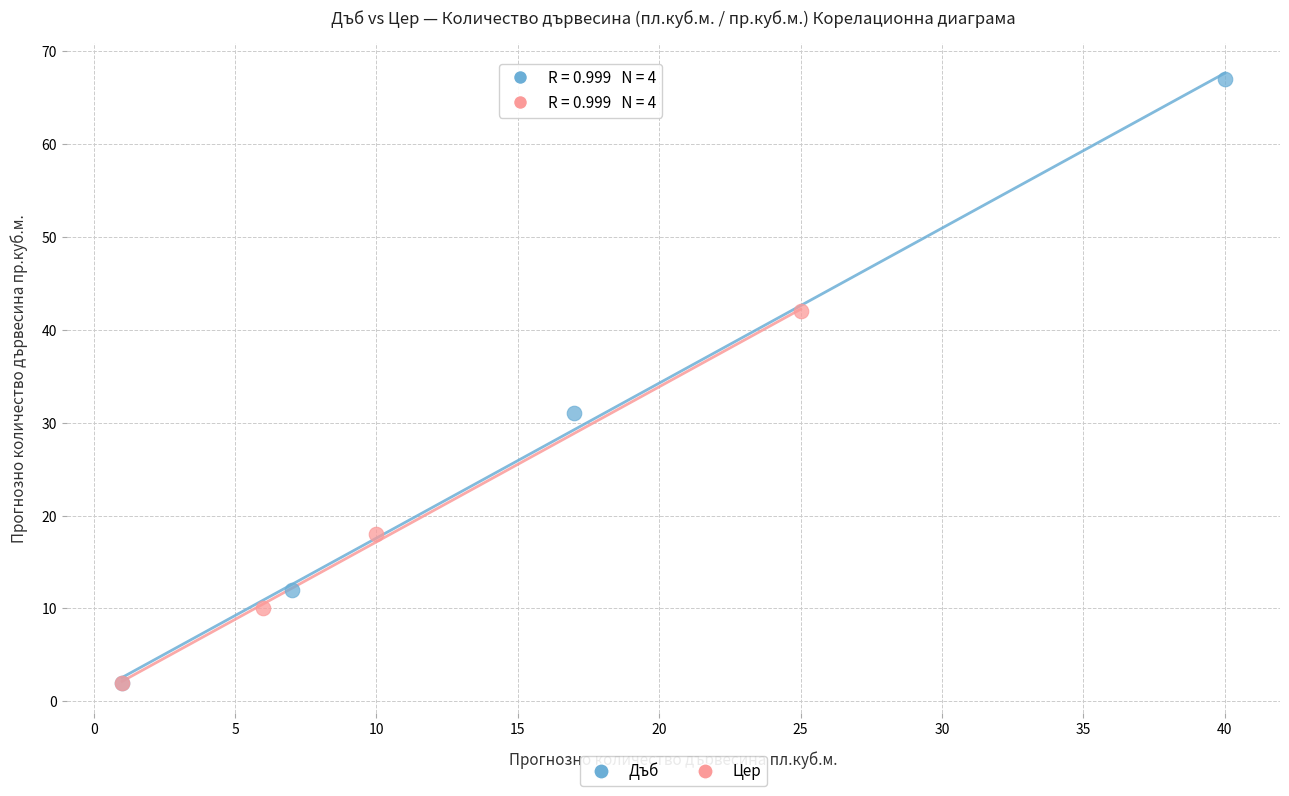

Which series has the widest spread of Y values?

Дъб